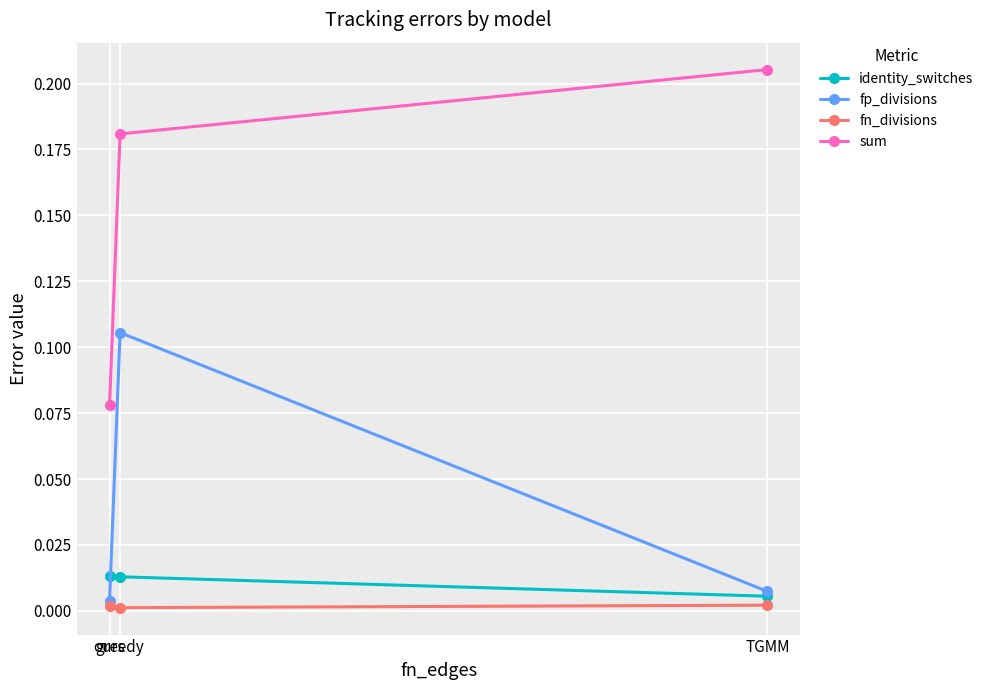

Which category has the highest value in the sum series?

TGMM